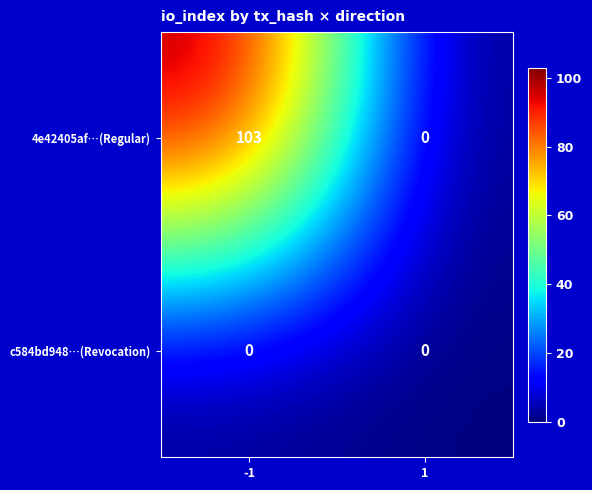

Rank the series by their maximum value, from lowest to highest.

c584bd948…(Revocation), 4e42405af…(Regular)